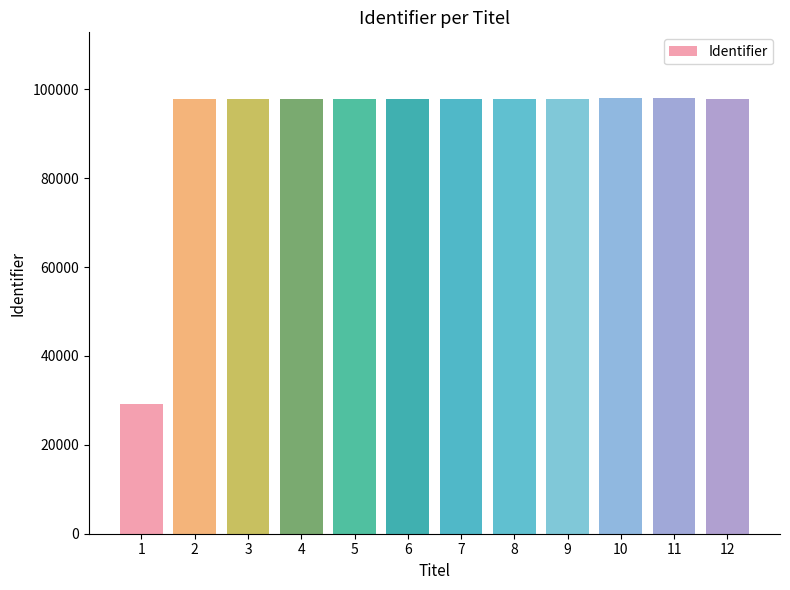

Is it true that the value at 6 is 97882?

True